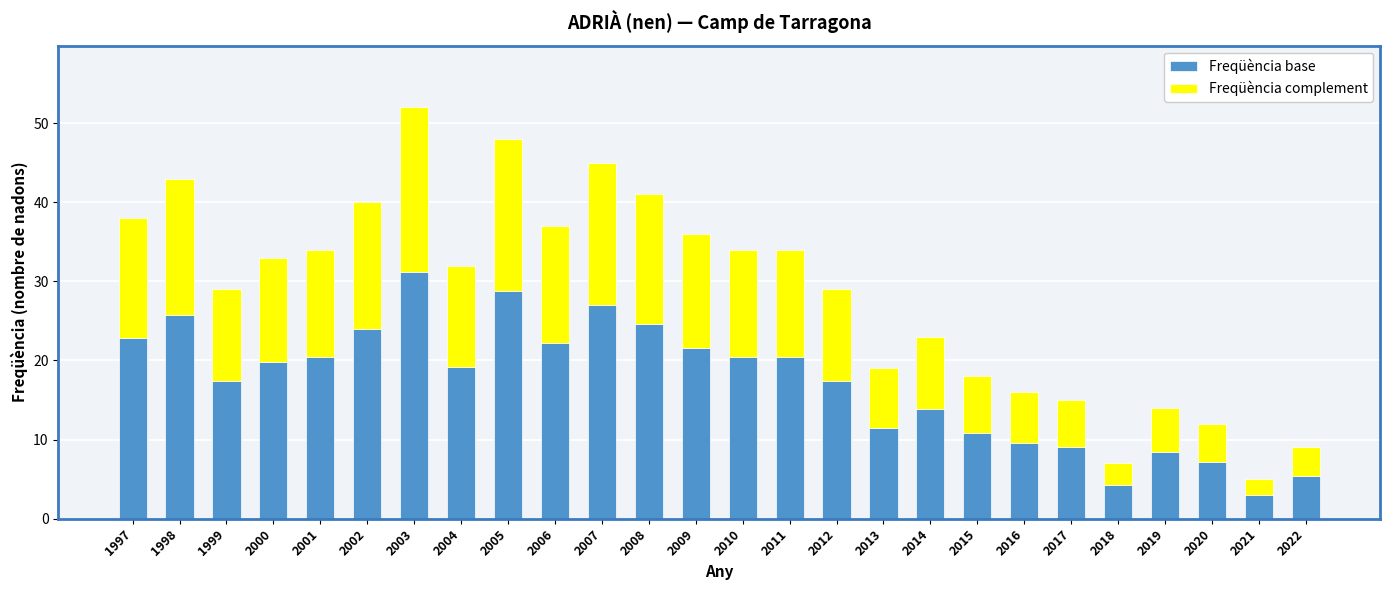

What are all the series names shown in the legend?

Freqüència base, Freqüència complement